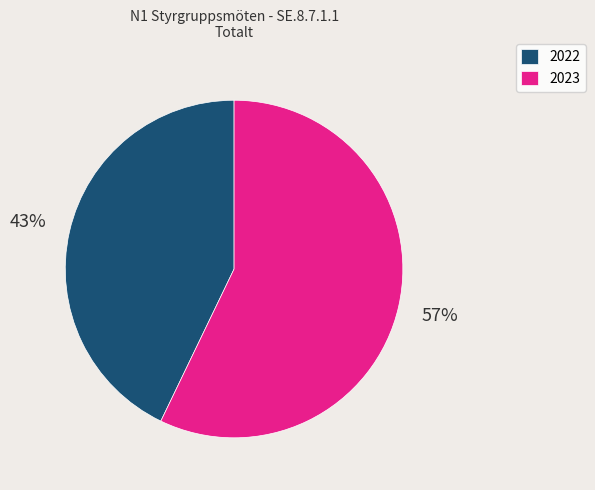

How many slices are in this pie chart?

2